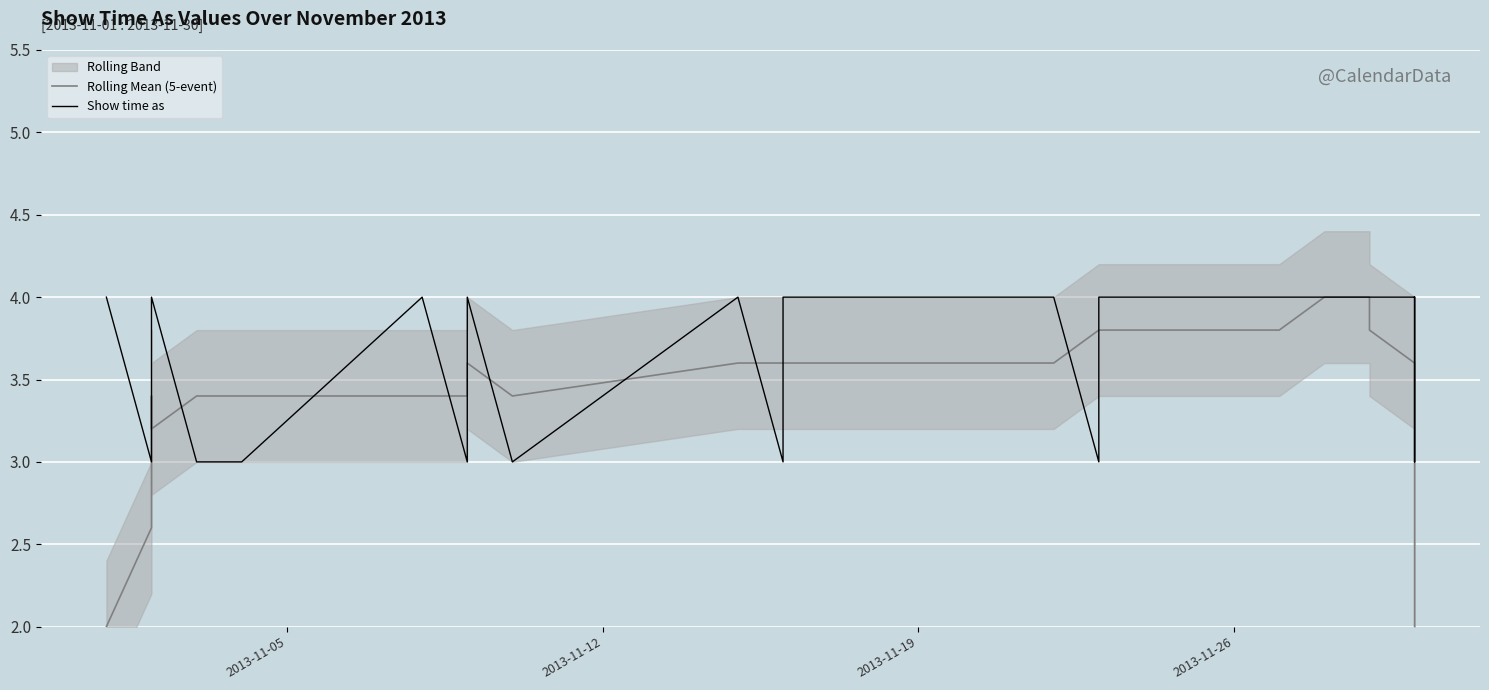

Which series has the largest range (max minus min)?

Rolling Mean (5-event)